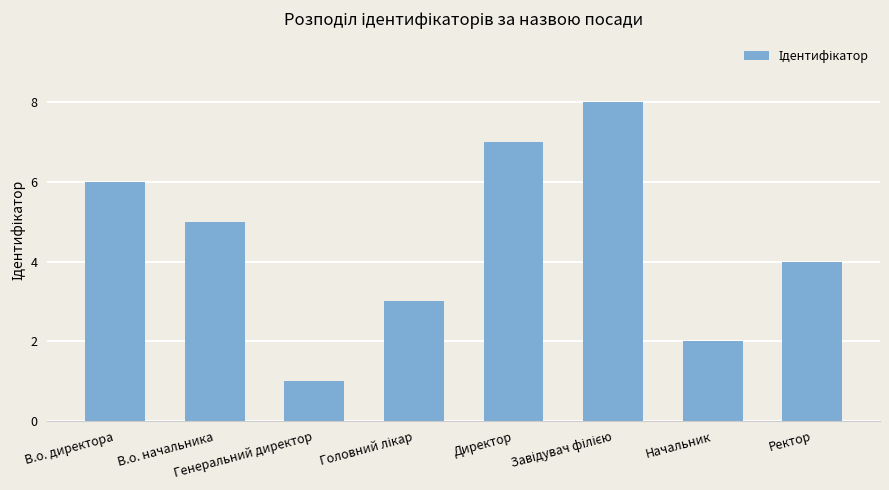

Reading right to left, what are all the values shown in this chart?

4	2	8	7	3	1	5	6